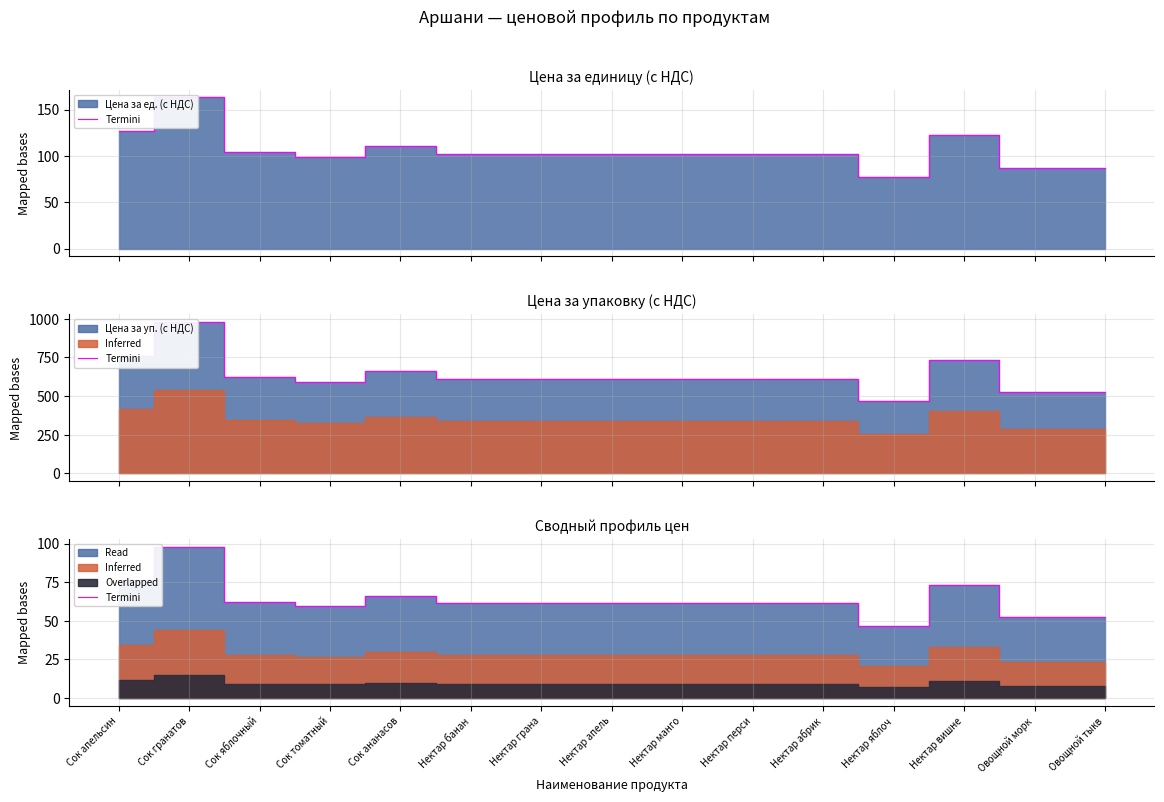

What is the change in value from Сок ананасов to Нектар яблоч?

-19.6